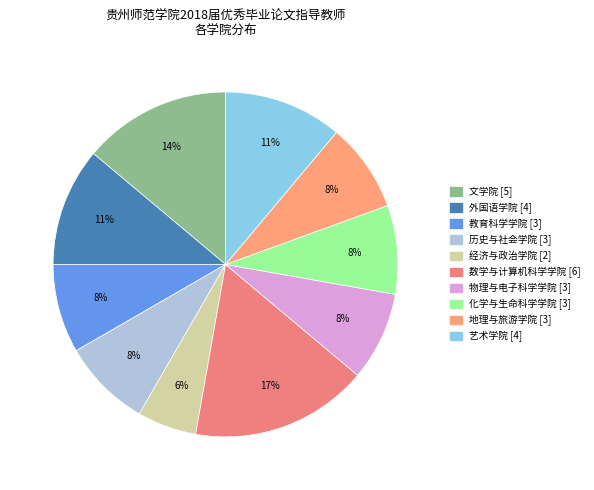

True or false: 艺术学院 accounts for 20% of the total.

False